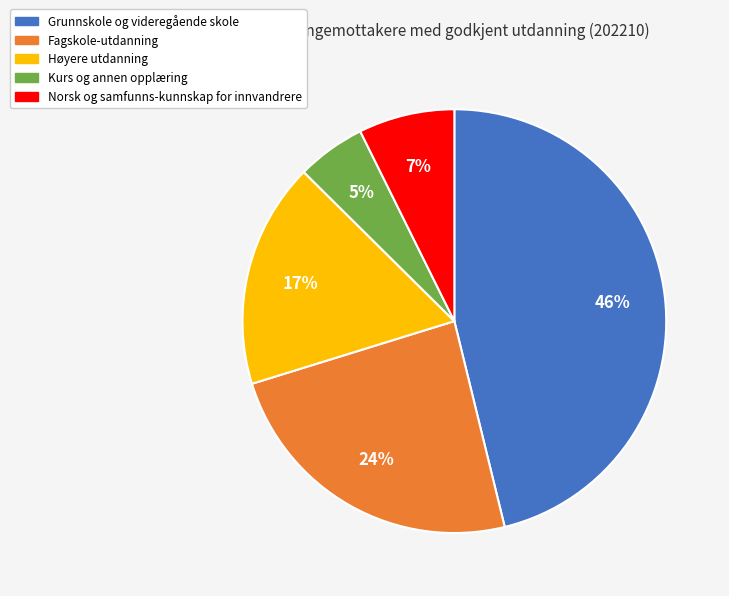

Combined, do Høyere utdanning and Fagskole-utdanning account for over 50%?

No